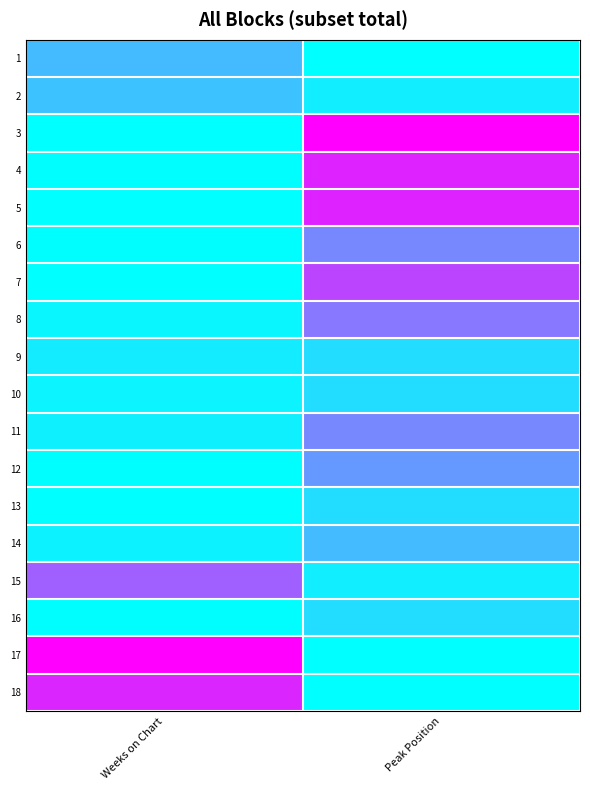

At which category is the sum across all series the highest?

Peak Position